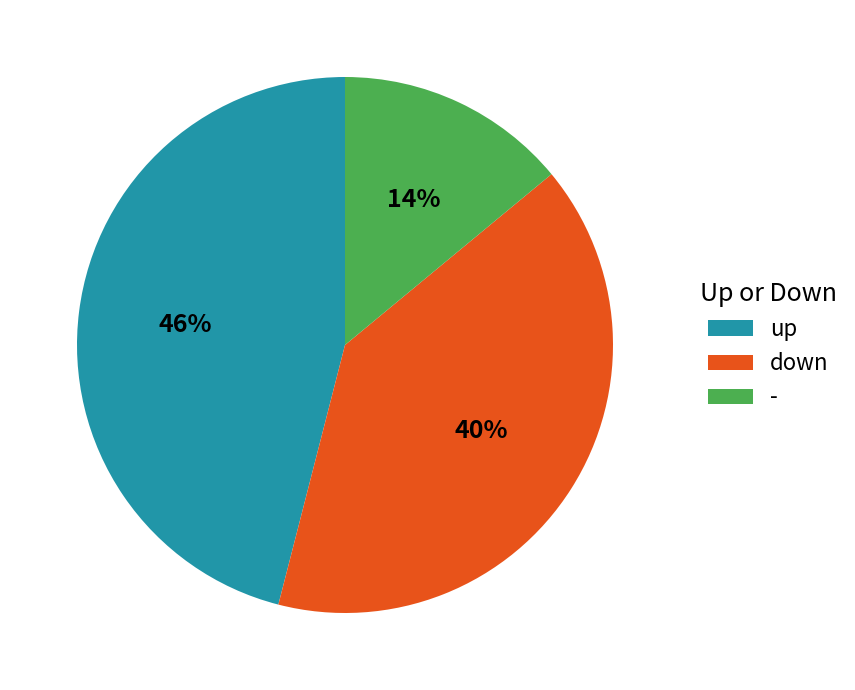

To the nearest percent, what is the average slice percentage?

33%